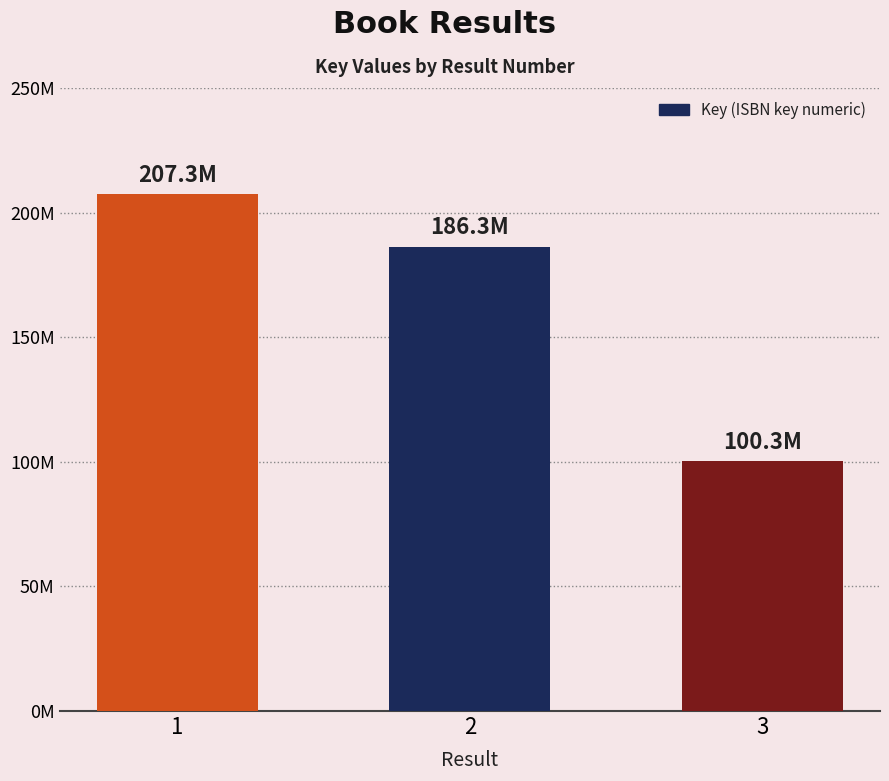

At which category does the chart reach its minimum across all series?

3